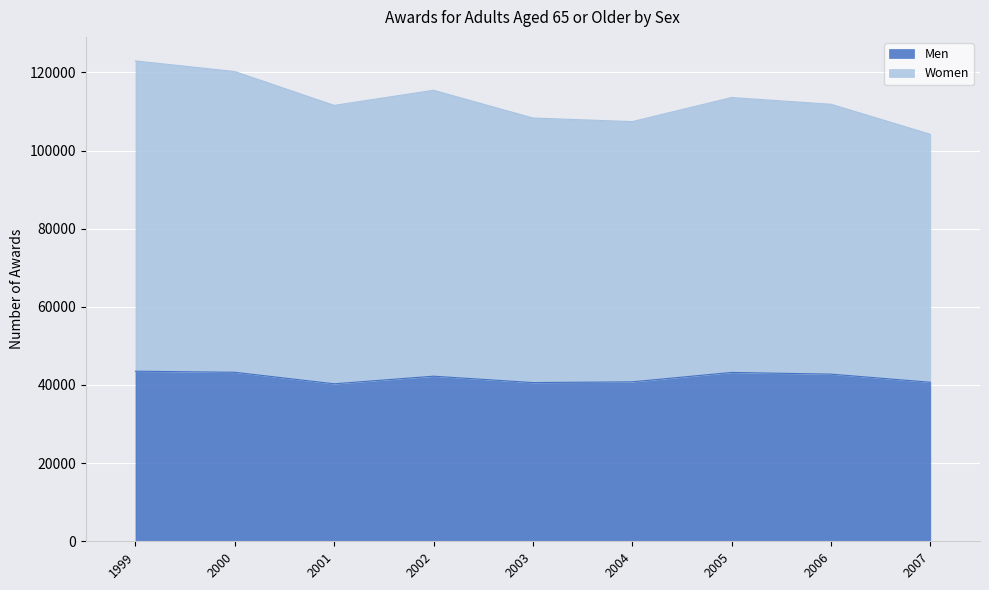

What is the difference between the maximum and second lowest values in the Men series?

2911